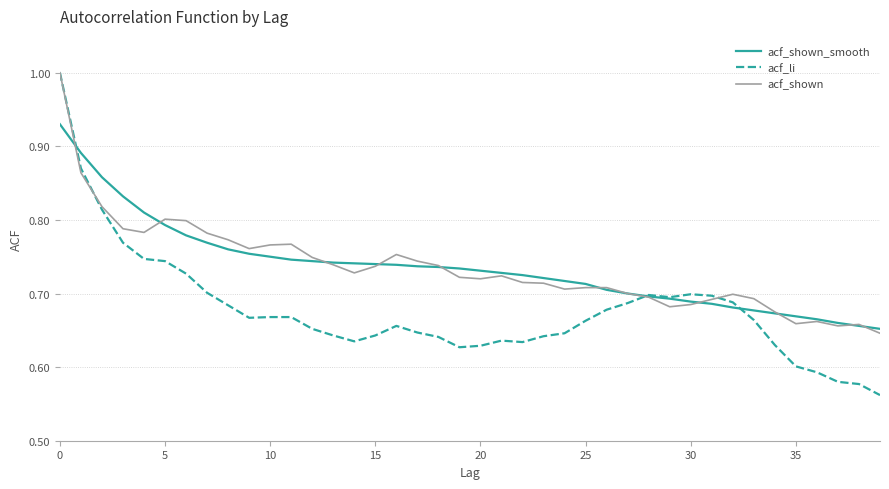

How many intersections are there between acf_li and acf_shown_smooth?

3